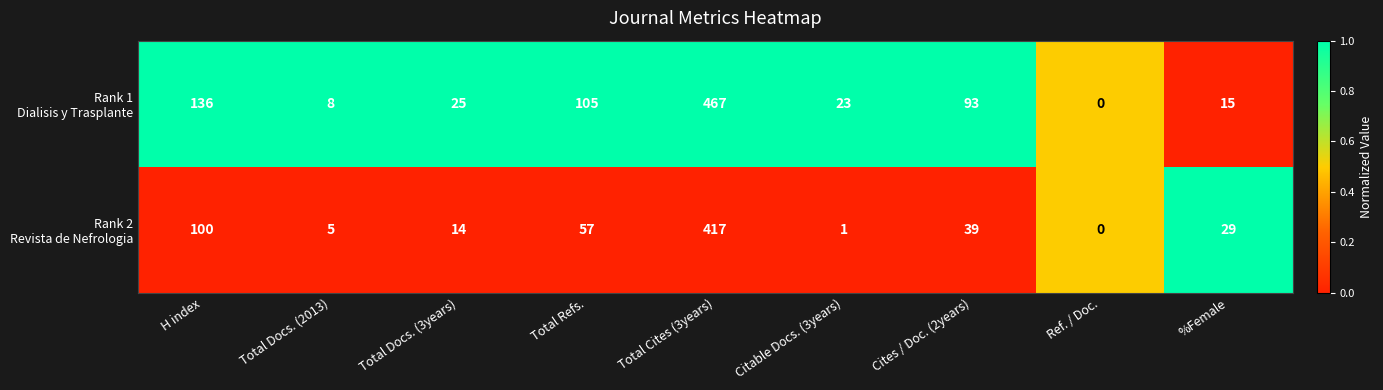

What is the maximum value shown in the chart?

467